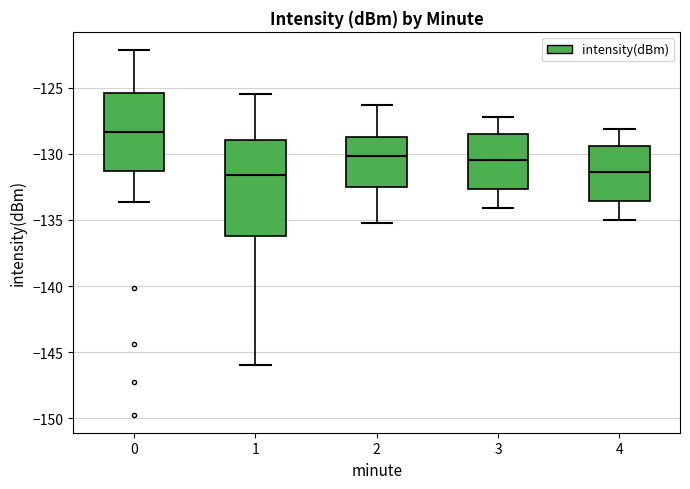

Comparing the boxes themselves (not the whiskers), which one is the tallest?

1